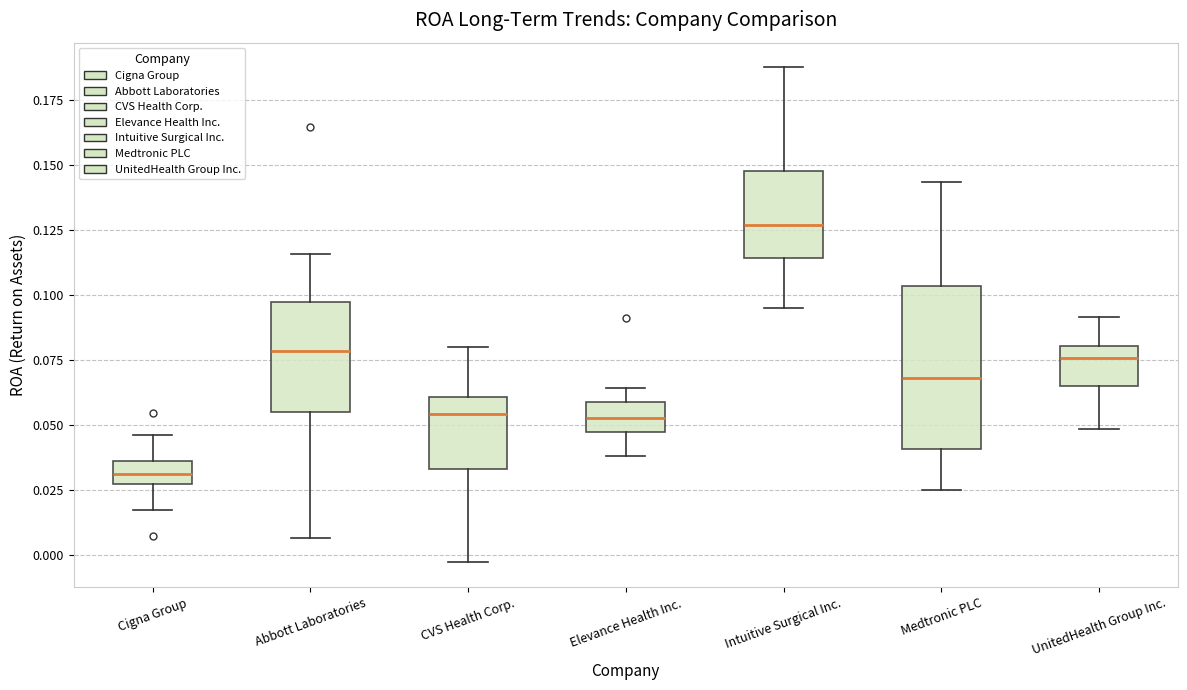

Where is the upper edge of the box for Abbott Laboratories on the y-axis? The values are not printed on the chart, so give them approximately, as read against the axis.

0.095